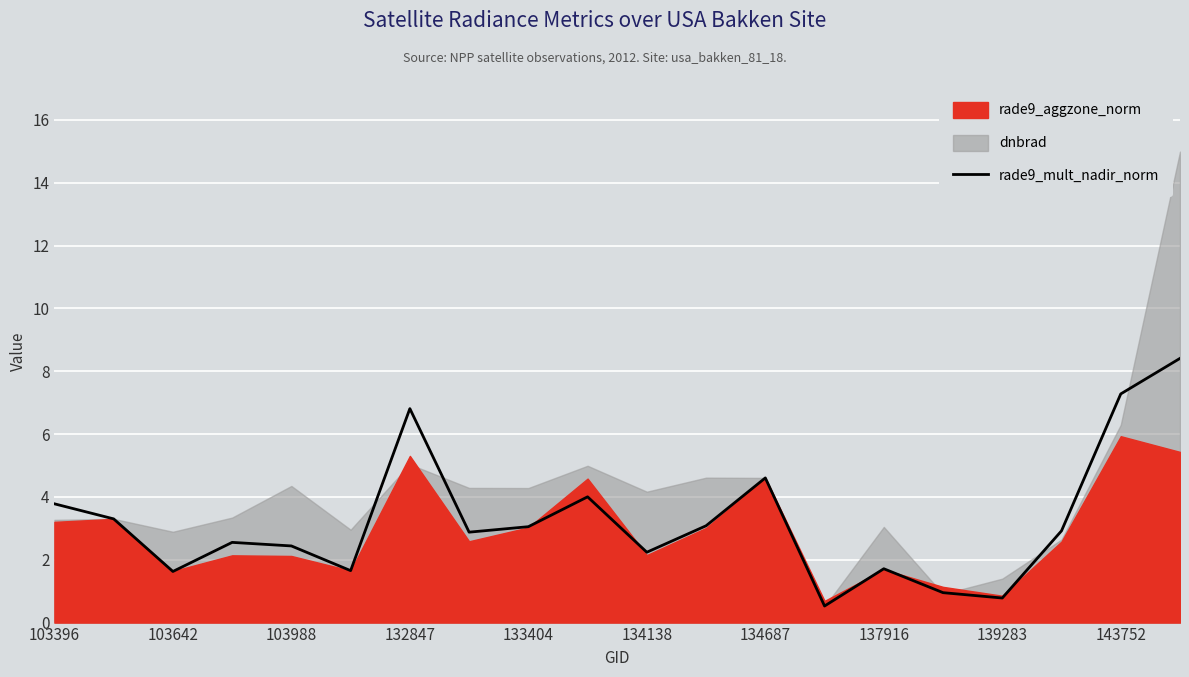

Is it true that the value at 103396 is 6.5?

False